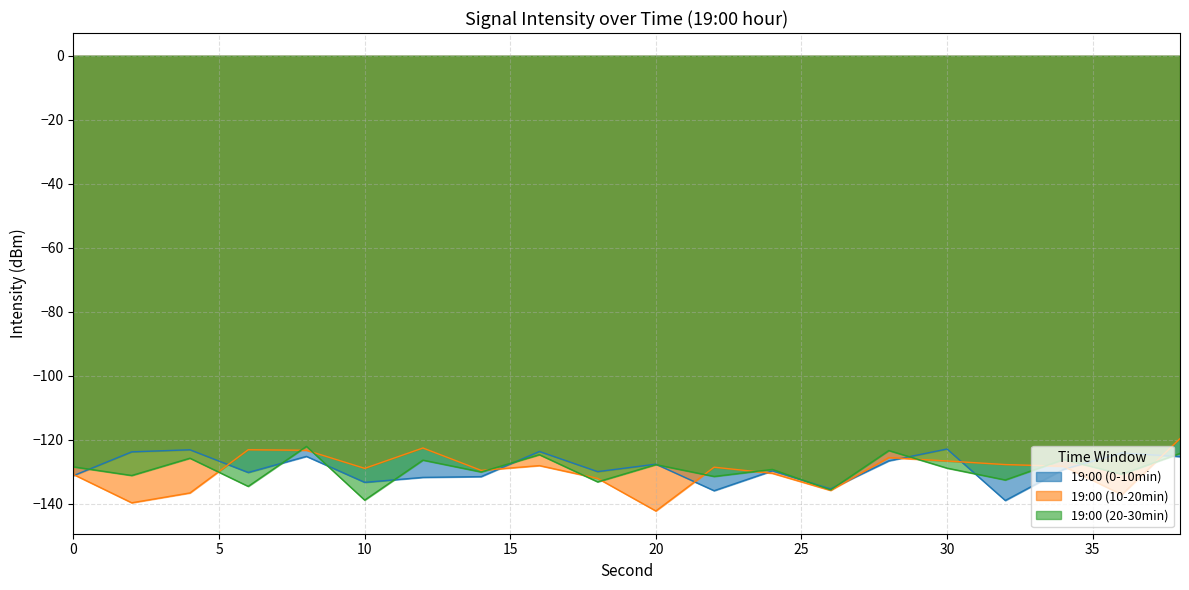

What are all the series names shown in the legend?

19:00 (0-10min), 19:00 (10-20min), 19:00 (20-30min)